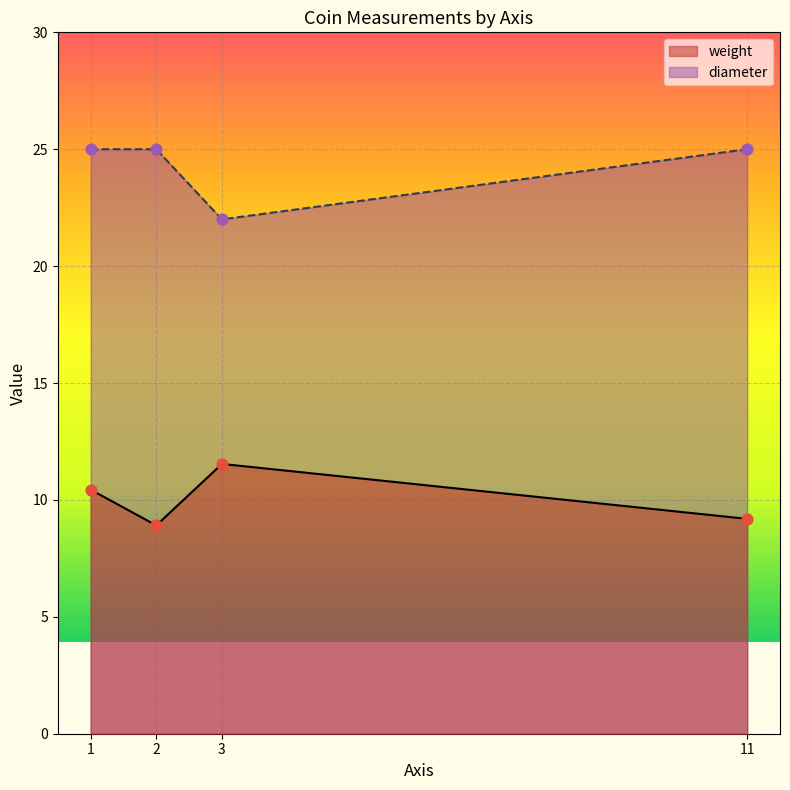

Which series has the largest total across all categories?

diameter